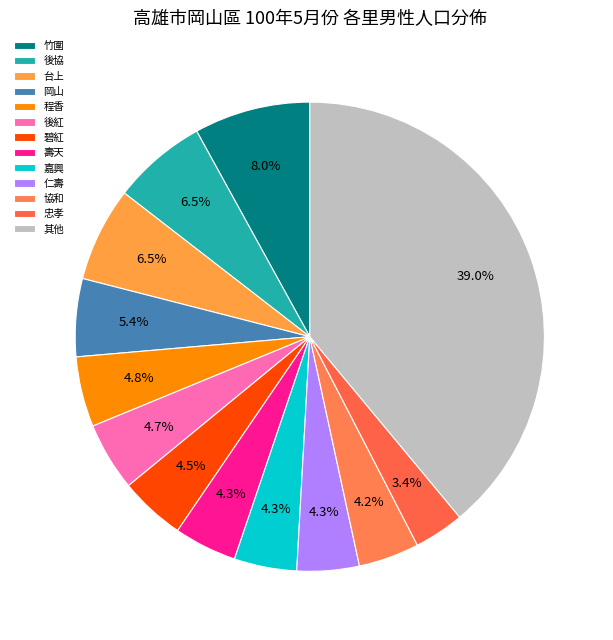

Count the number of slices in the pie.

13